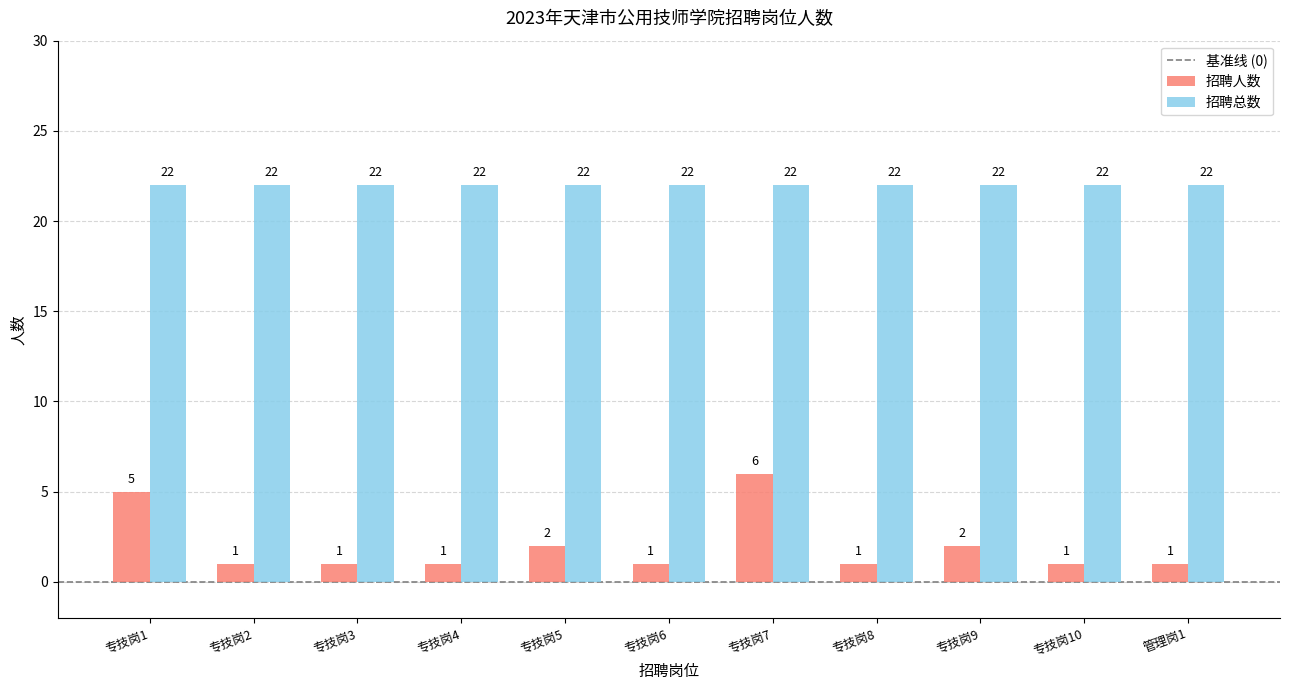

What is the maximum value shown in the chart?

22